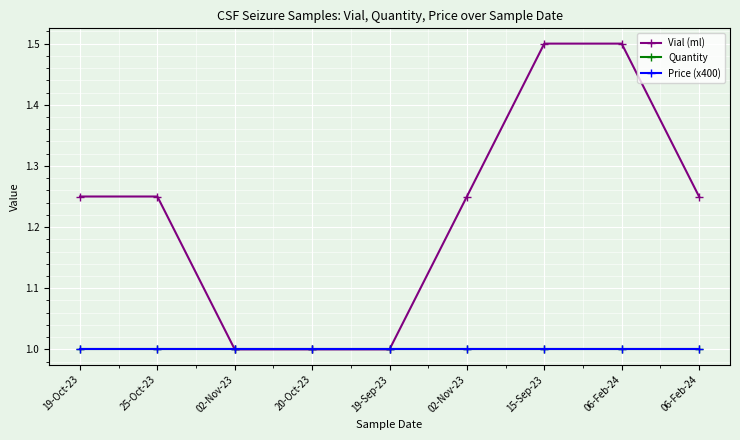

Which series has the largest total across all categories?

Vial (ml)